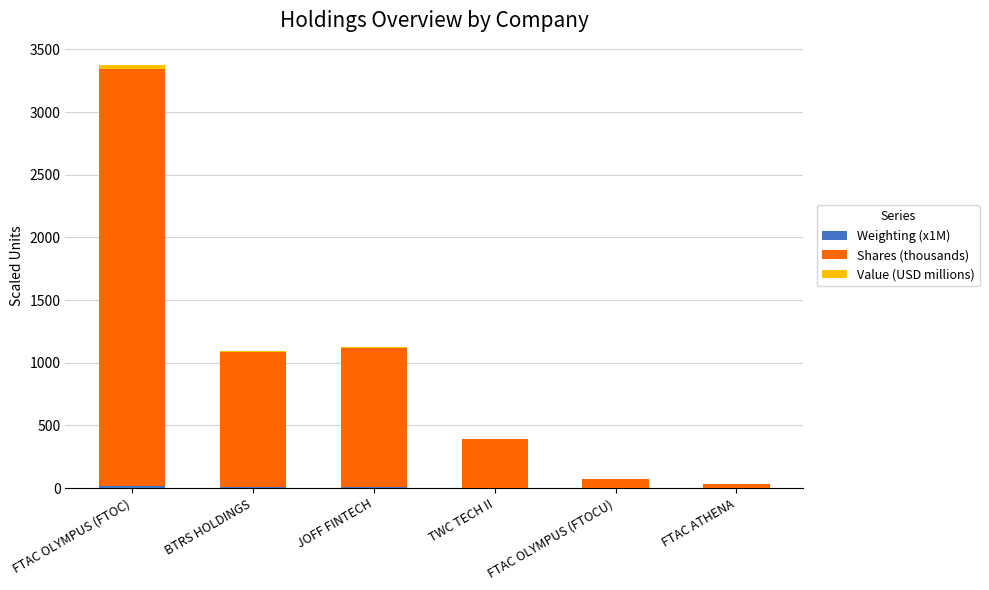

Count the number of categories in the chart.

6